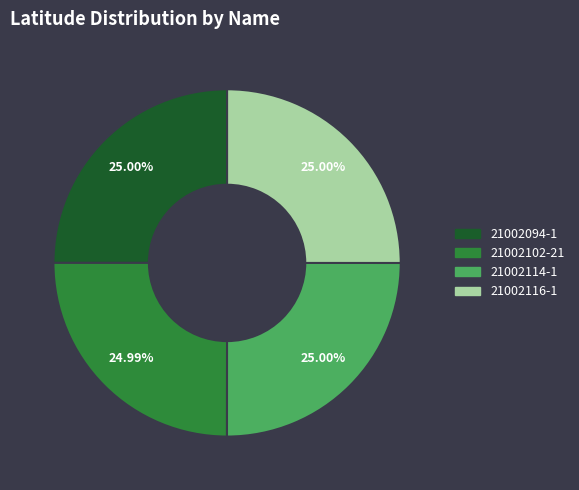

Does any single category account for the majority?

No